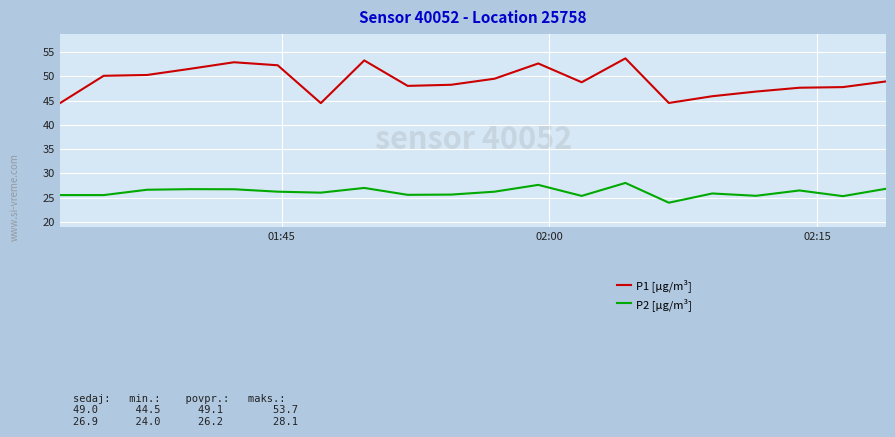

Rank the series by their average value, from lowest to highest.

P2 [µg/m³], P1 [µg/m³]